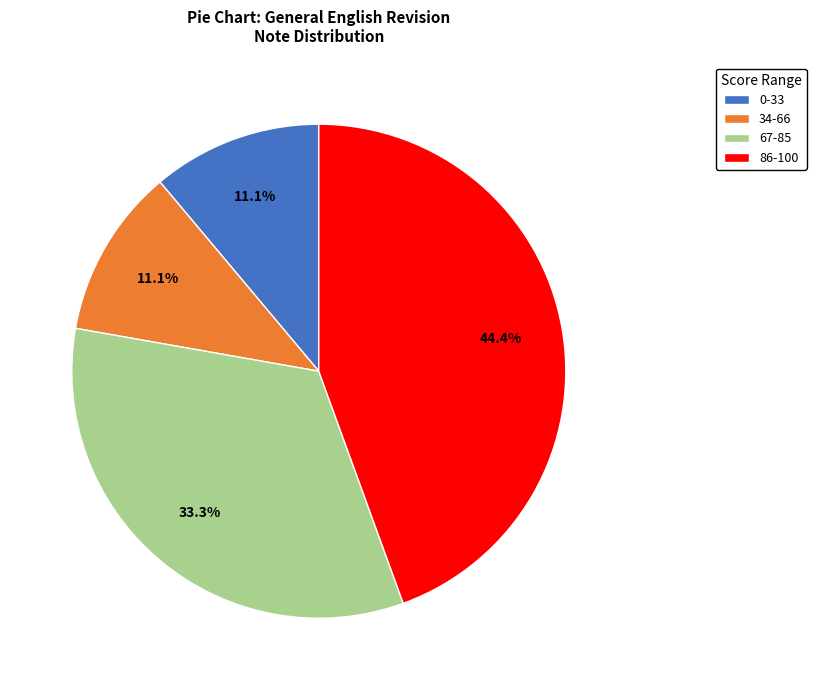

How many segments does this pie chart have?

4